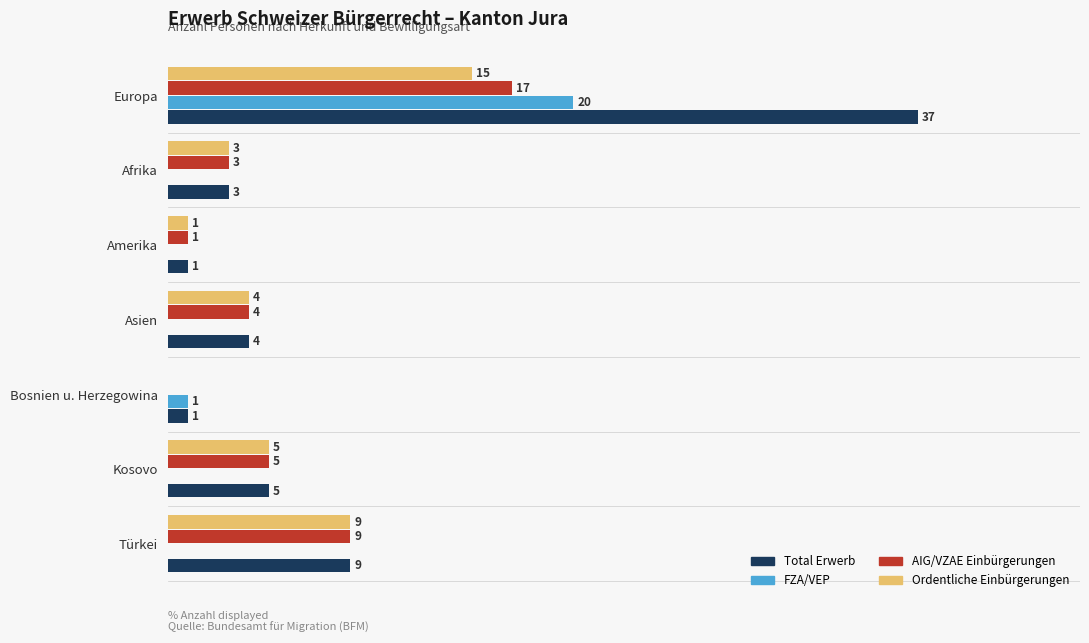

Which series has the largest total across all categories?

Total Erwerb